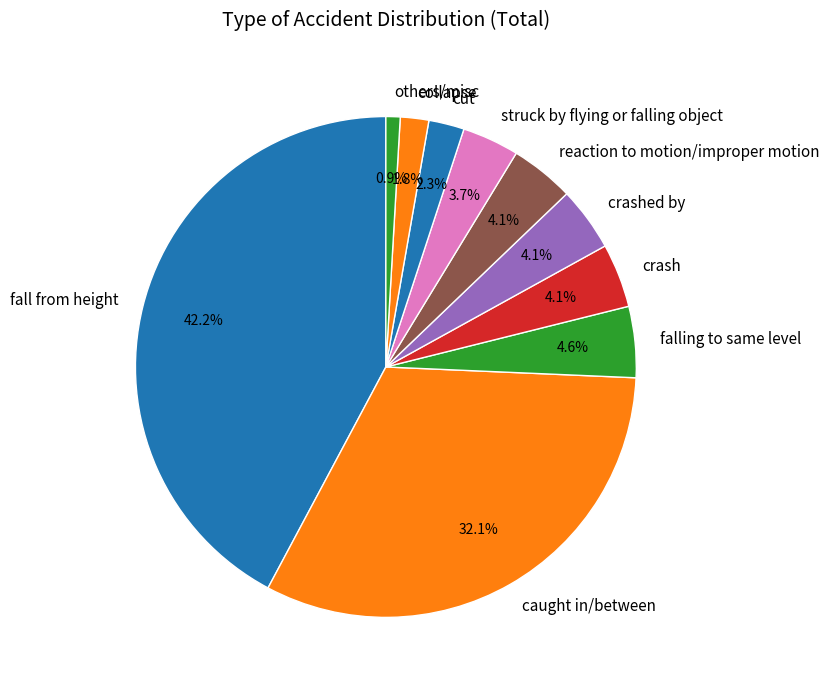

Which slice is the largest?

fall from height